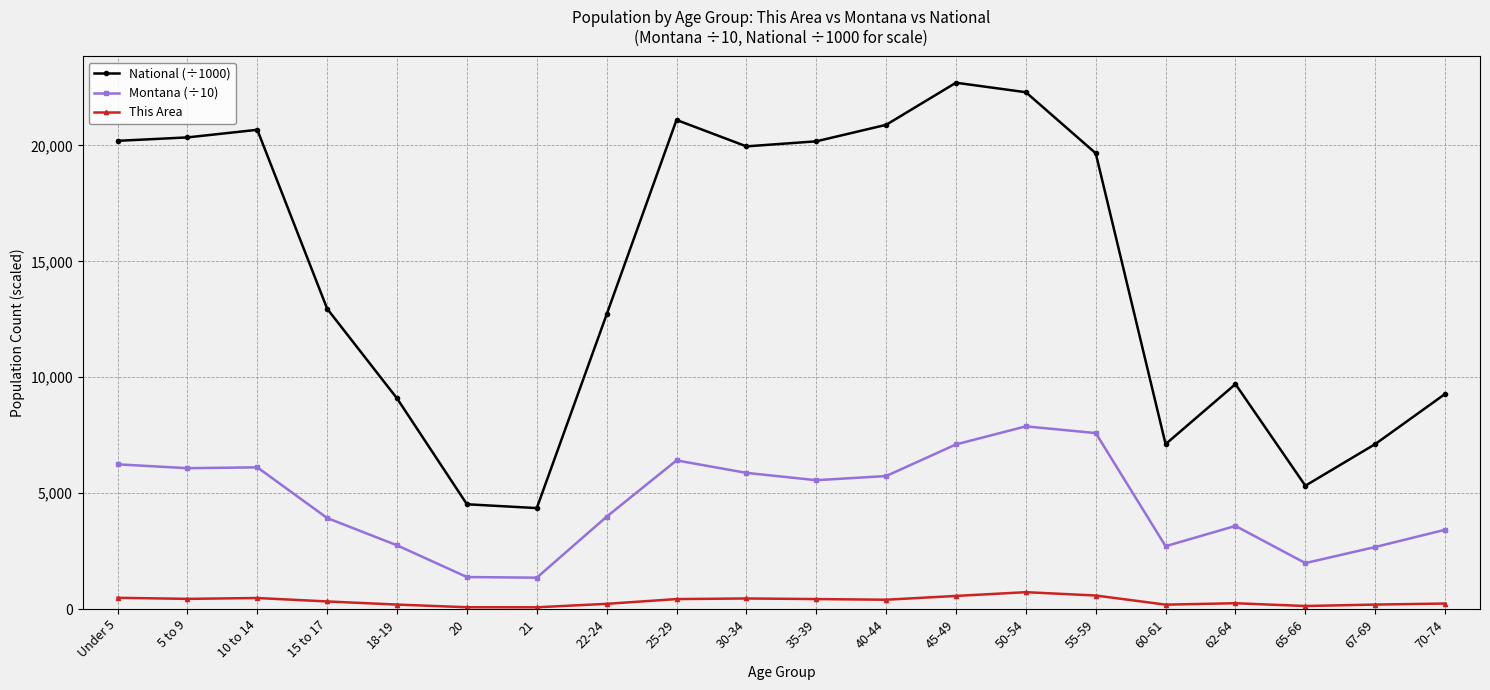

True or false: This Area and National (÷1000) cross at least once.

False